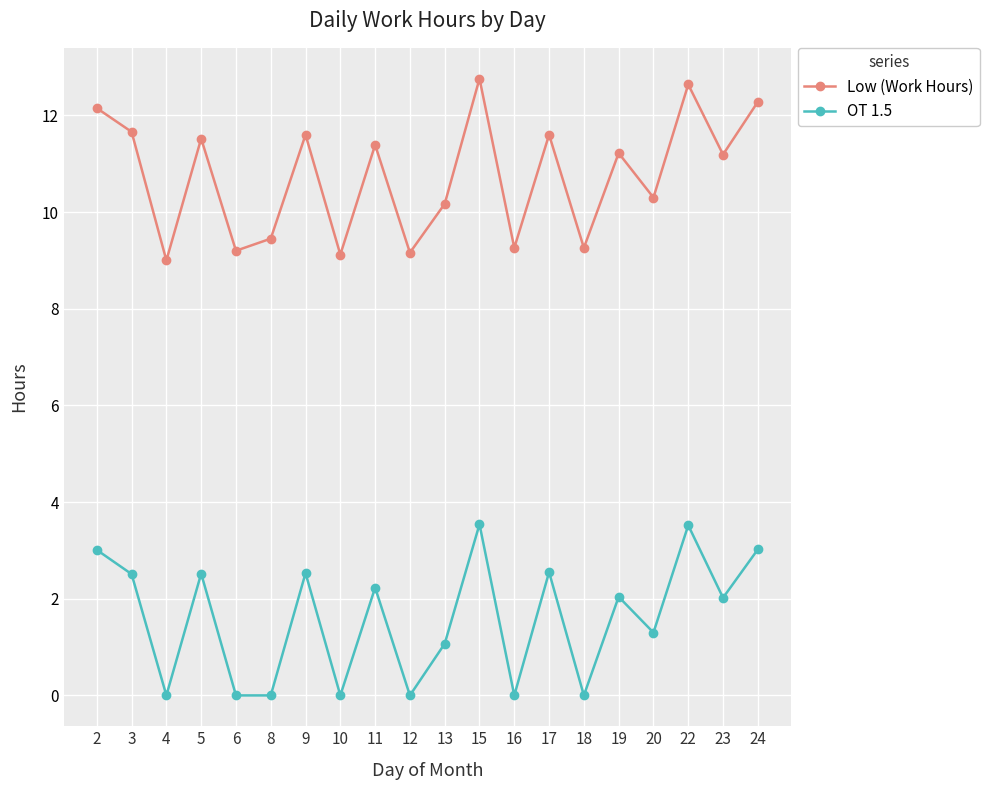

At how many categories does at least one series exceed 8?

20